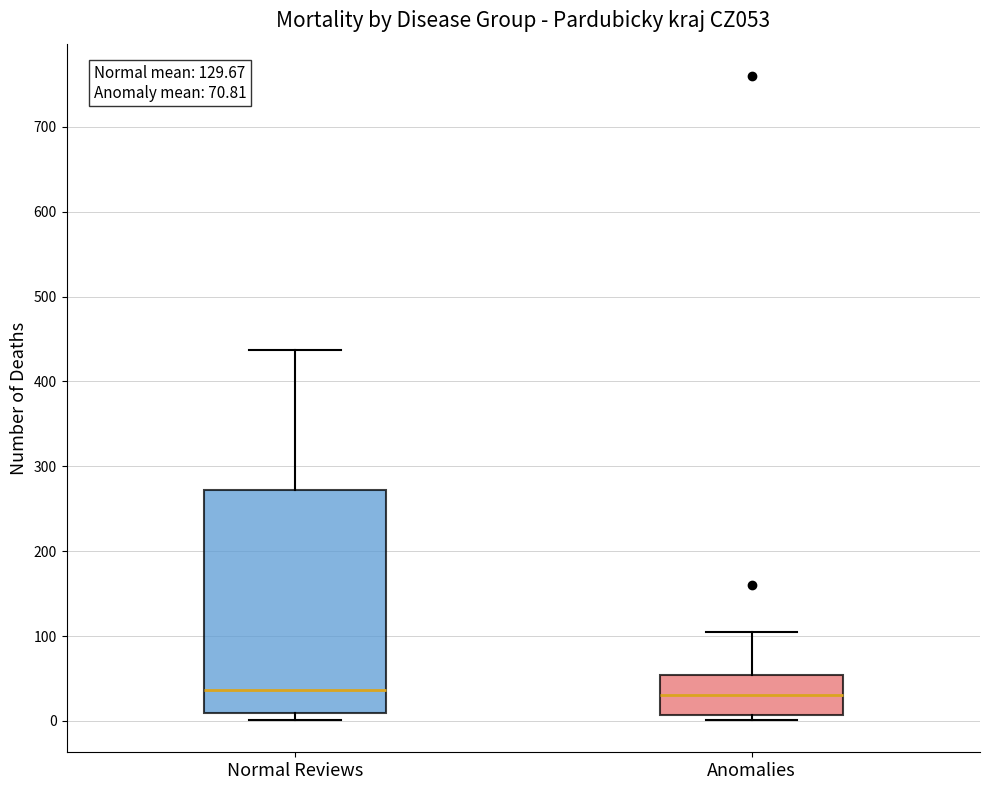

Which box is the tallest, from its lower edge to its upper edge?

Normal Reviews